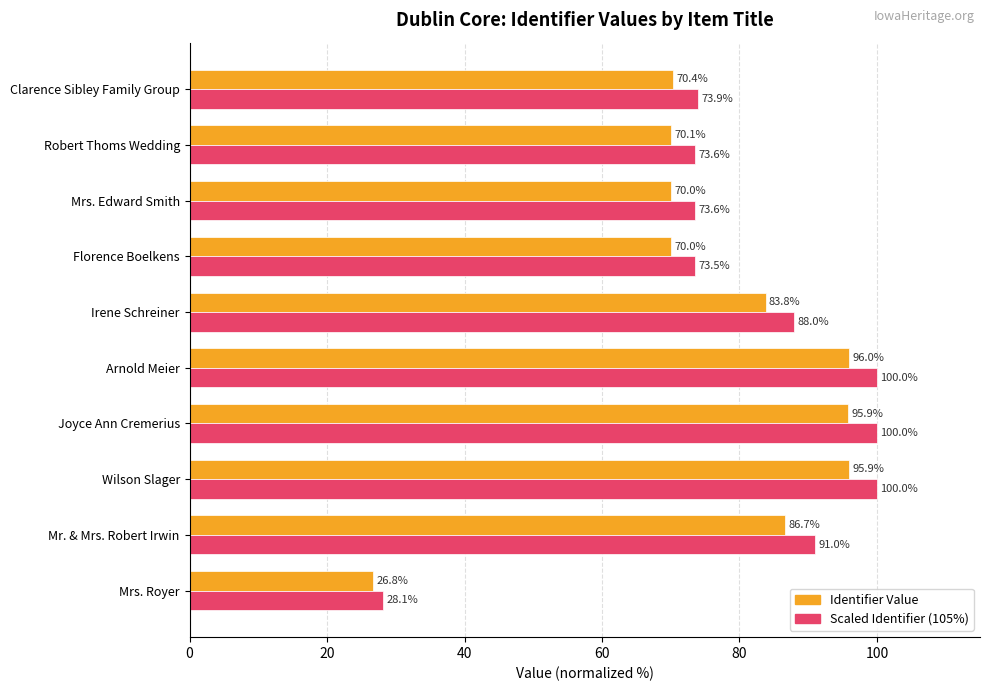

How many distinct data groups are displayed?

2